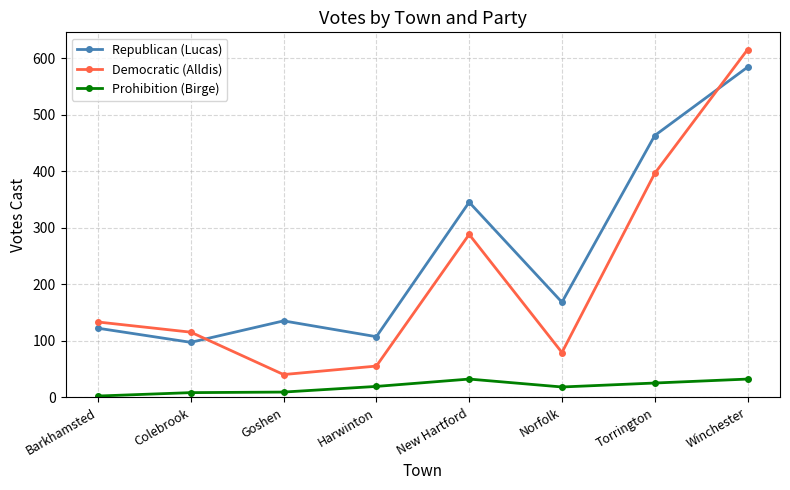

How many lines are shown in the chart?

3